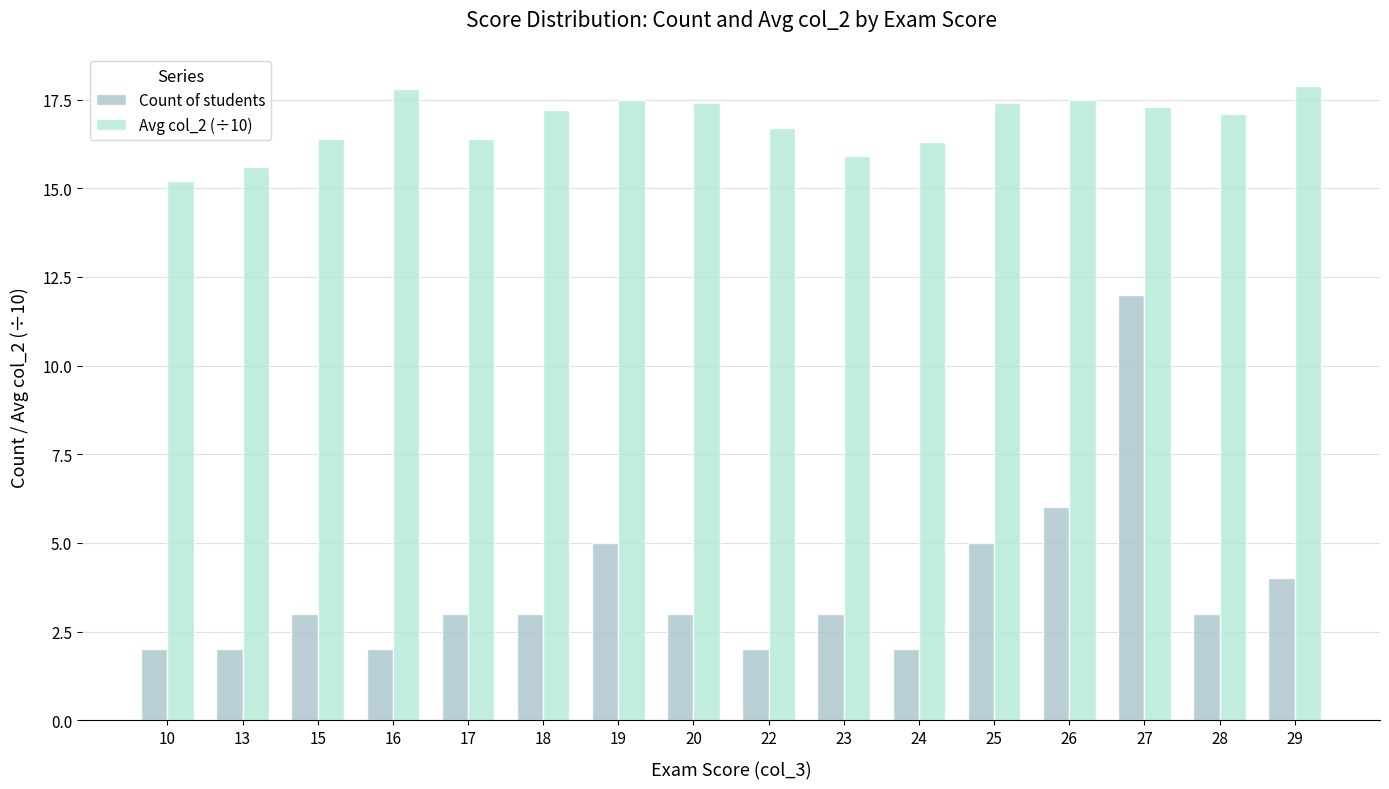

What is the lowest value of the Avg col_2 (÷10) series?

15.2